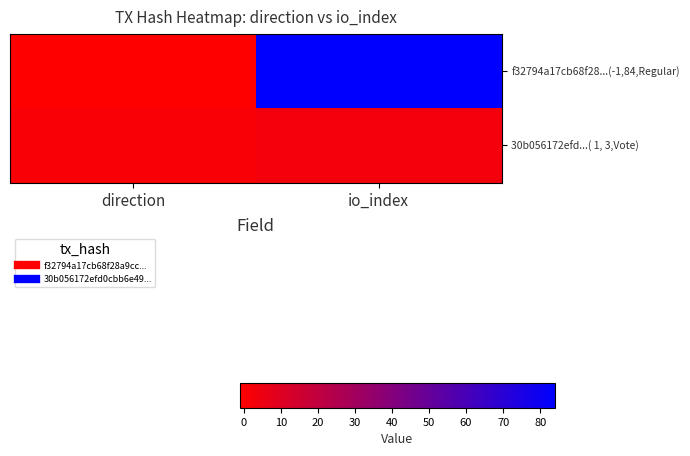

Rank the series at io_index from lowest to highest value.

30b056172efd...( 1, 3,Vote), f32794a17cb68f28...(-1,84,Regular)